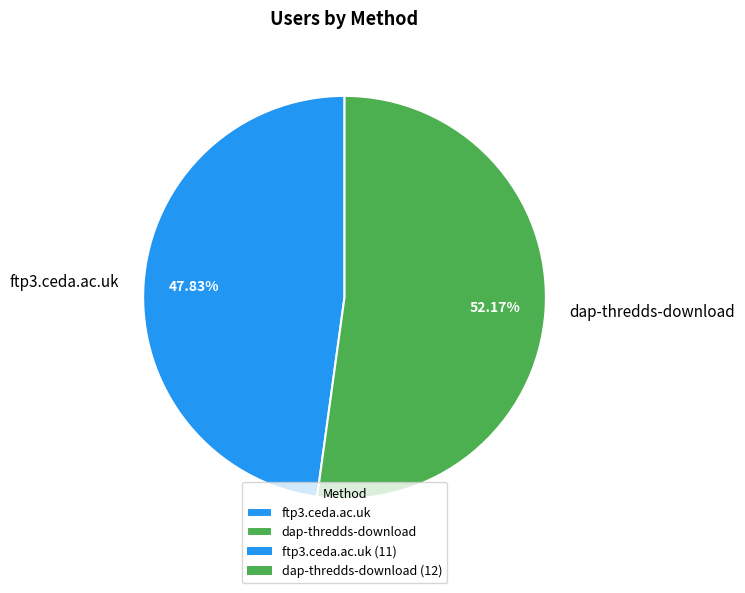

Which has a higher value, dap-thredds-download or ftp3.ceda.ac.uk?

dap-thredds-download